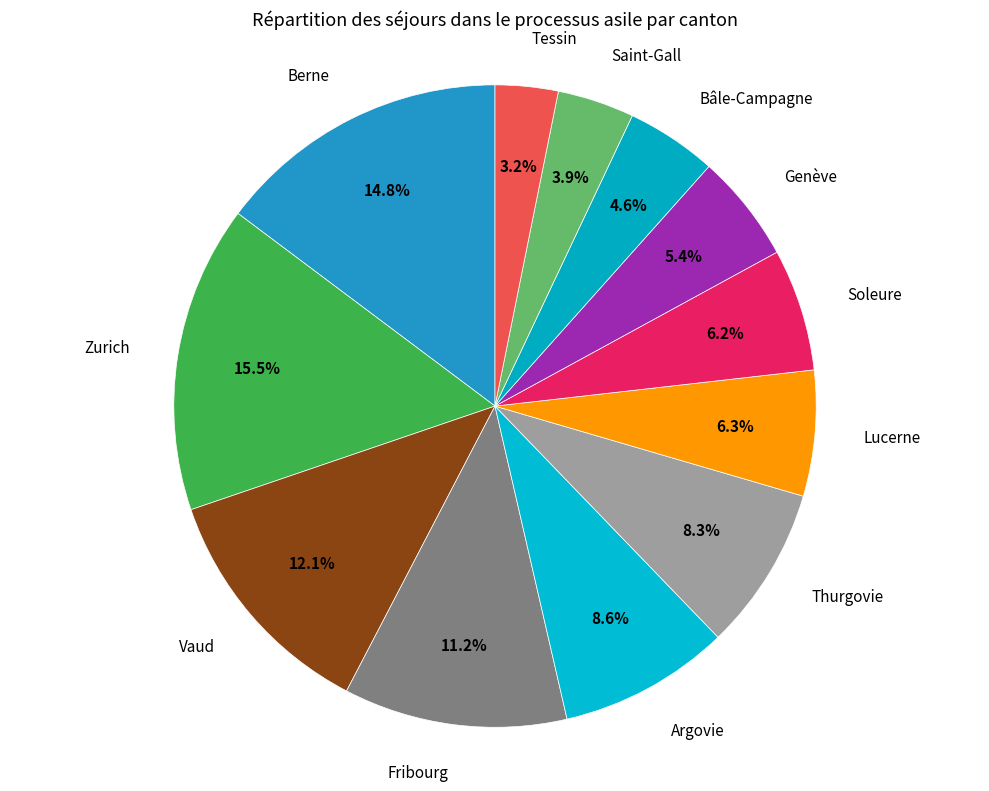

Count the number of slices in the pie.

12